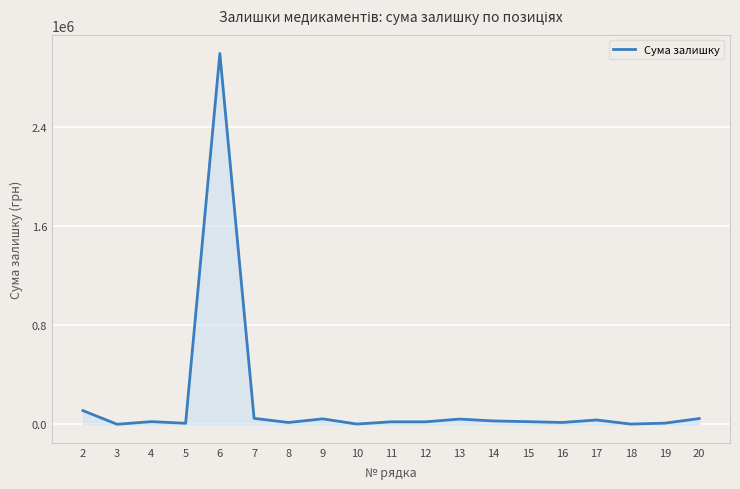

The value at 2 is 110854.0. True or false?

True